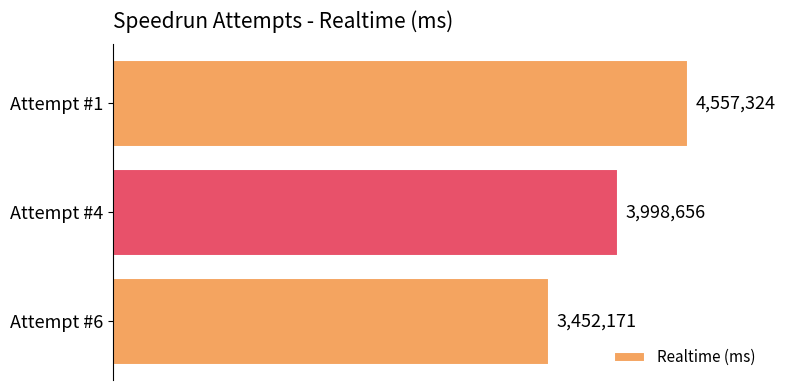

The value at Attempt #1 is 2479761. True or false?

False